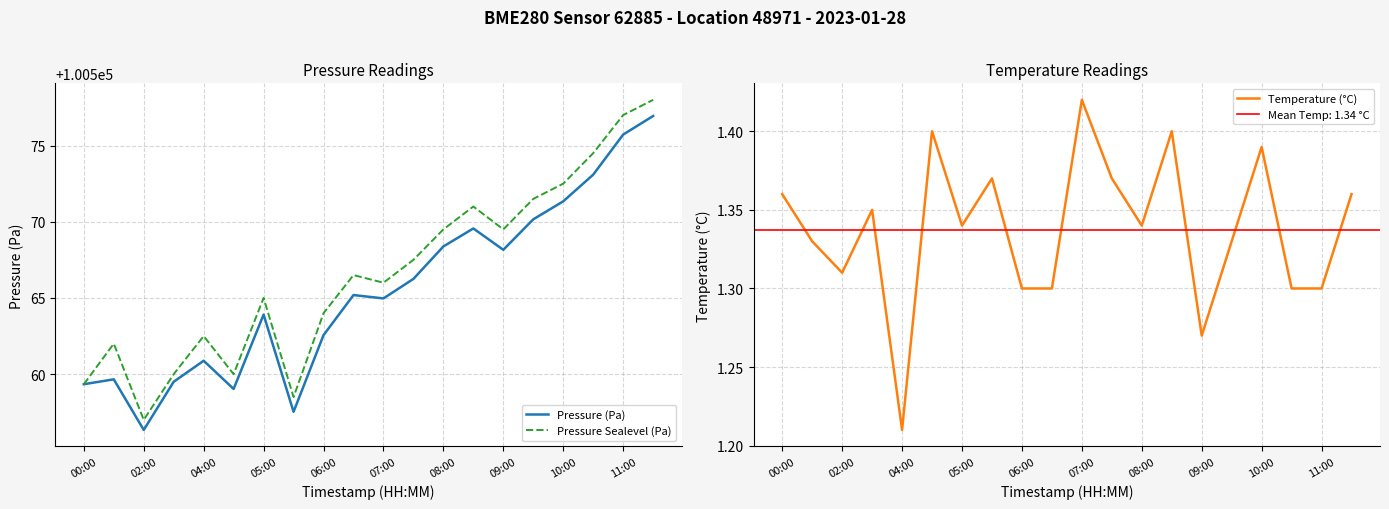

Is the value of Pressure (Pa) at 05:00 greater than the value of Pressure Sealevel (Pa) at 04:00?

Yes